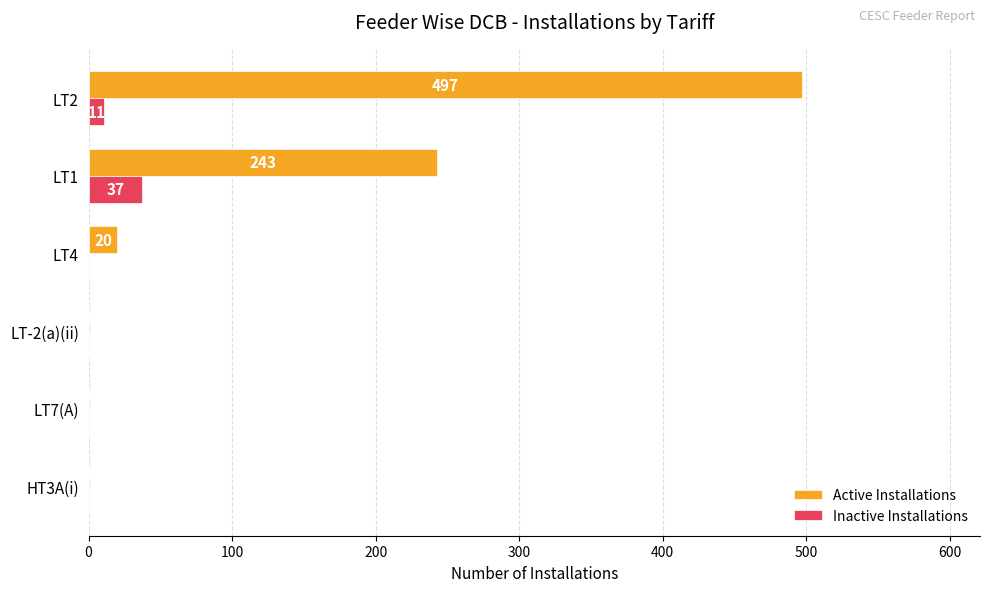

What is the sum of all Active Installations values?

763